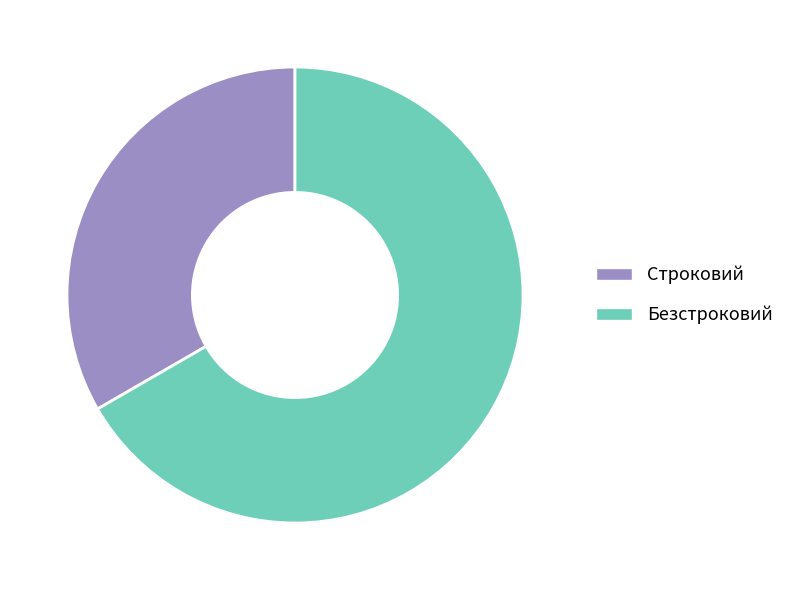

Which slice is the largest?

Безстроковий